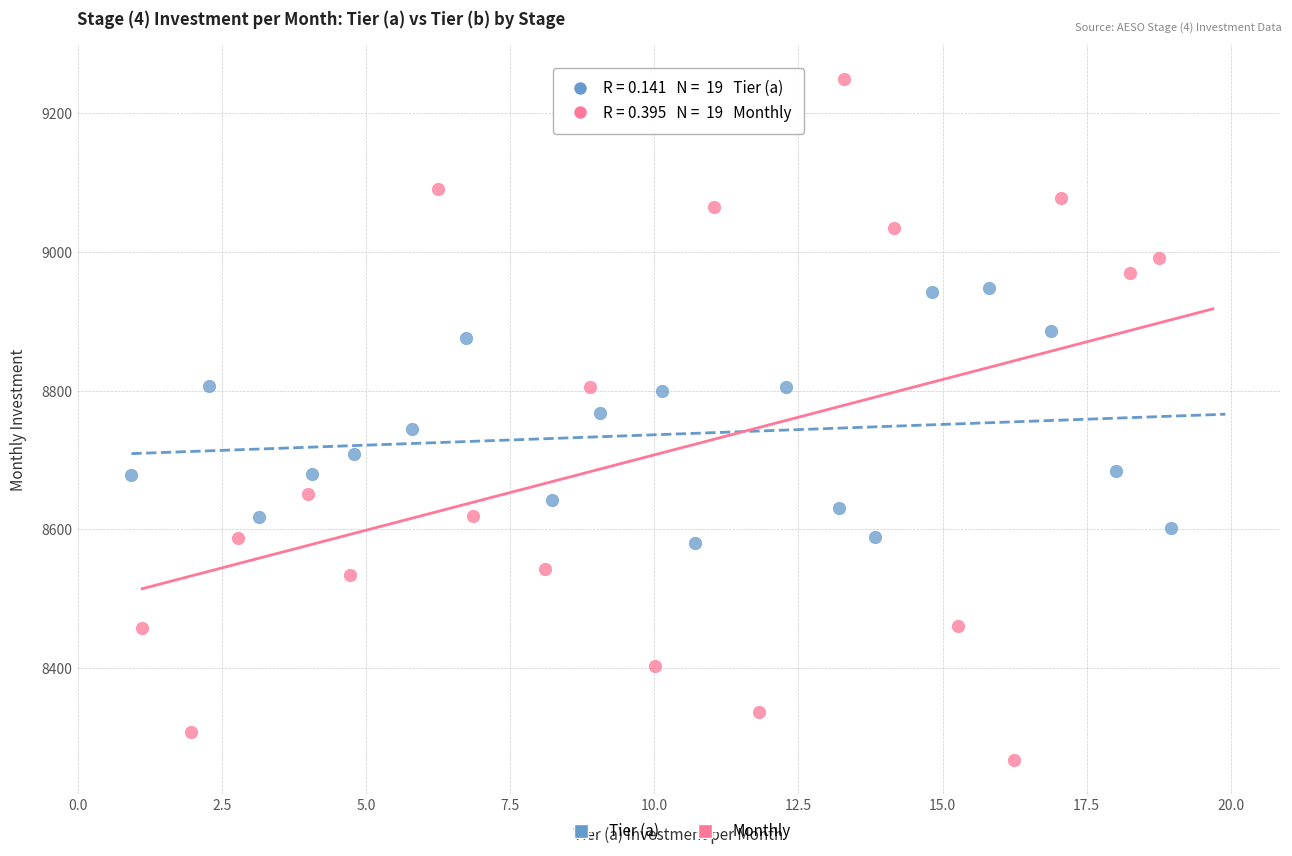

What are all the series names shown in the legend?

Tier (a), Monthly